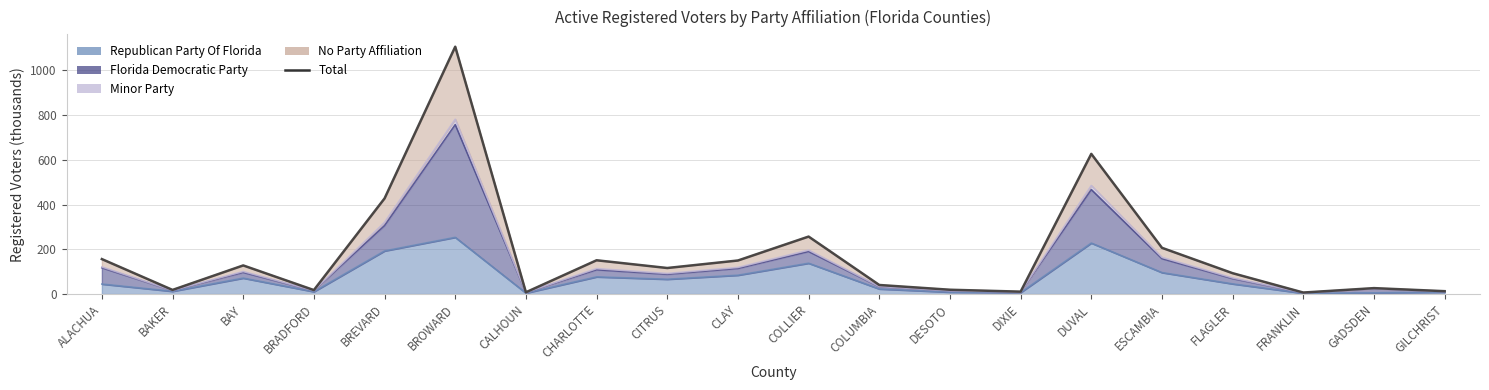

Which has a higher value, BROWARD or CLAY?

BROWARD